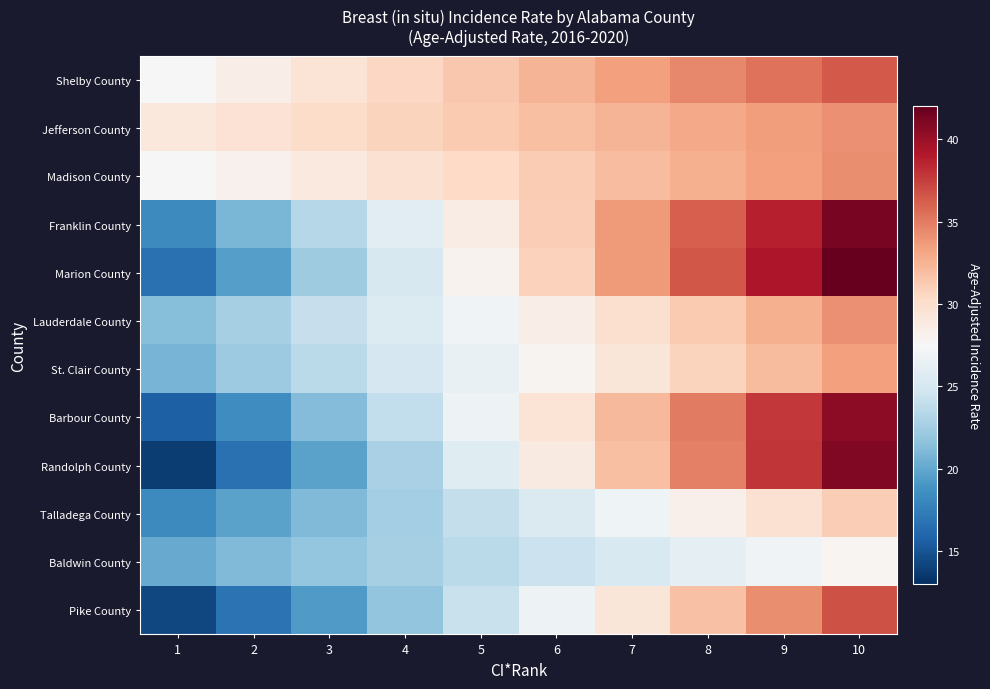

Reading left to right, extract all data points from this chart.

Shelby County: 1=27.5	2=28.5	3=29.5	4=30.5	5=31.5	6=32.4	7=33.4	8=34.4	9=35.4	10=36.4
Jefferson County: 1=29.0	2=29.6	3=30.1	4=30.7	5=31.3	6=31.8	7=32.4	8=33.0	9=33.5	10=34.1
Madison County: 1=27.4	2=28.2	3=28.9	4=29.7	5=30.4	6=31.2	7=31.9	8=32.7	9=33.4	10=34.2
Franklin County: 1=18.3	2=20.9	3=23.4	4=26.0	5=28.5	6=31.1	7=33.6	8=36.2	9=38.7	10=41.3
Marion County: 1=16.7	2=19.5	3=22.3	4=25.2	5=28.0	6=30.8	7=33.6	8=36.5	9=39.3	10=42.1
Lauderdale County: 1=21.3	2=22.7	3=24.1	4=25.6	5=27.0	6=28.4	7=29.8	8=31.3	9=32.7	10=34.1
St. Clair County: 1=20.8	2=22.2	3=23.6	4=25.0	5=26.4	6=27.9	7=29.3	8=30.7	9=32.1	10=33.5
Barbour County: 1=15.7	2=18.5	3=21.2	4=24.0	5=26.7	6=29.5	7=32.2	8=35.0	9=37.7	10=40.5
Randolph County: 1=13.7	2=16.7	3=19.7	4=22.8	5=25.8	6=28.8	7=31.8	8=34.9	9=37.9	10=40.9
Talladega County: 1=18.3	2=19.7	3=21.1	4=22.6	5=24.0	6=25.4	7=26.8	8=28.3	9=29.7	10=31.1
Baldwin County: 1=20.2	2=21.0	3=21.9	4=22.7	5=23.6	6=24.4	7=25.3	8=26.1	9=27.0	10=27.8
Pike County: 1=14.3	2=16.8	3=19.3	4=21.8	5=24.3	6=26.7	7=29.2	8=31.7	9=34.2	10=36.7